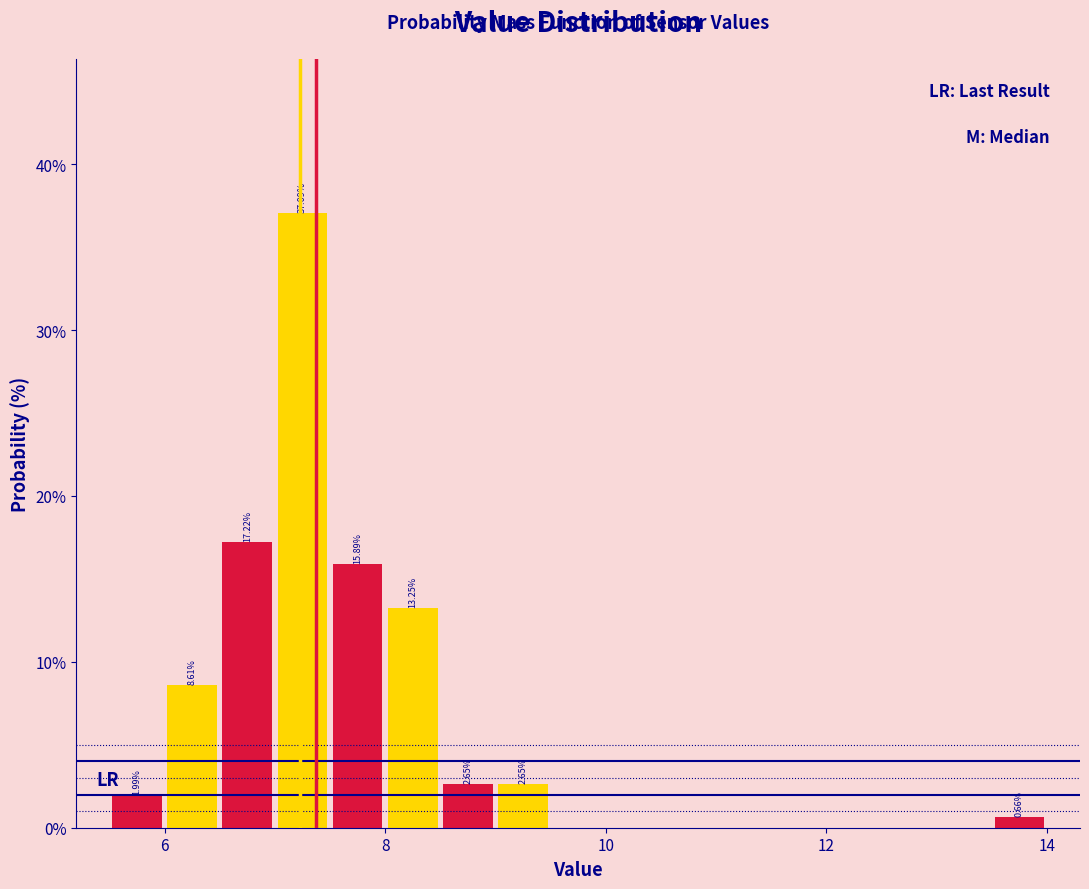

Read against the x-axis, roughly where is the centre of the tallest bar?

7.2